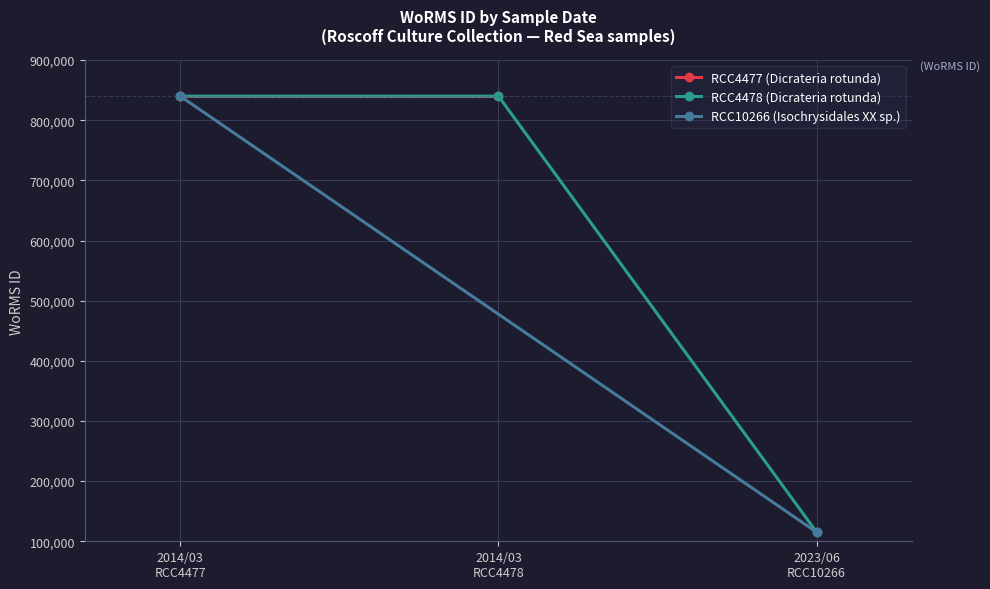

What is the value of the RCC4478 (Dicrateria rotunda) point at the 2nd from the left?

840109